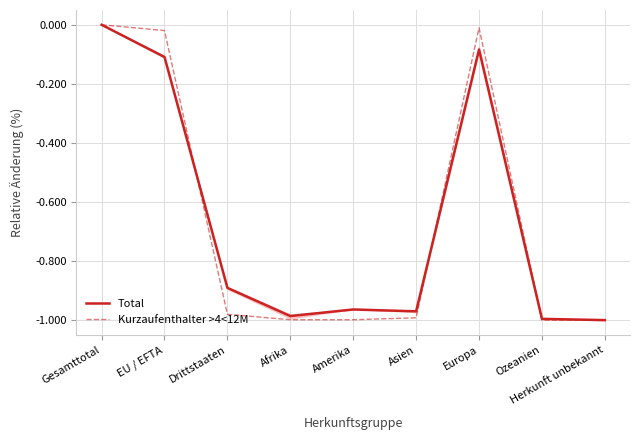

What is the minimum value shown in the chart?

-1.0